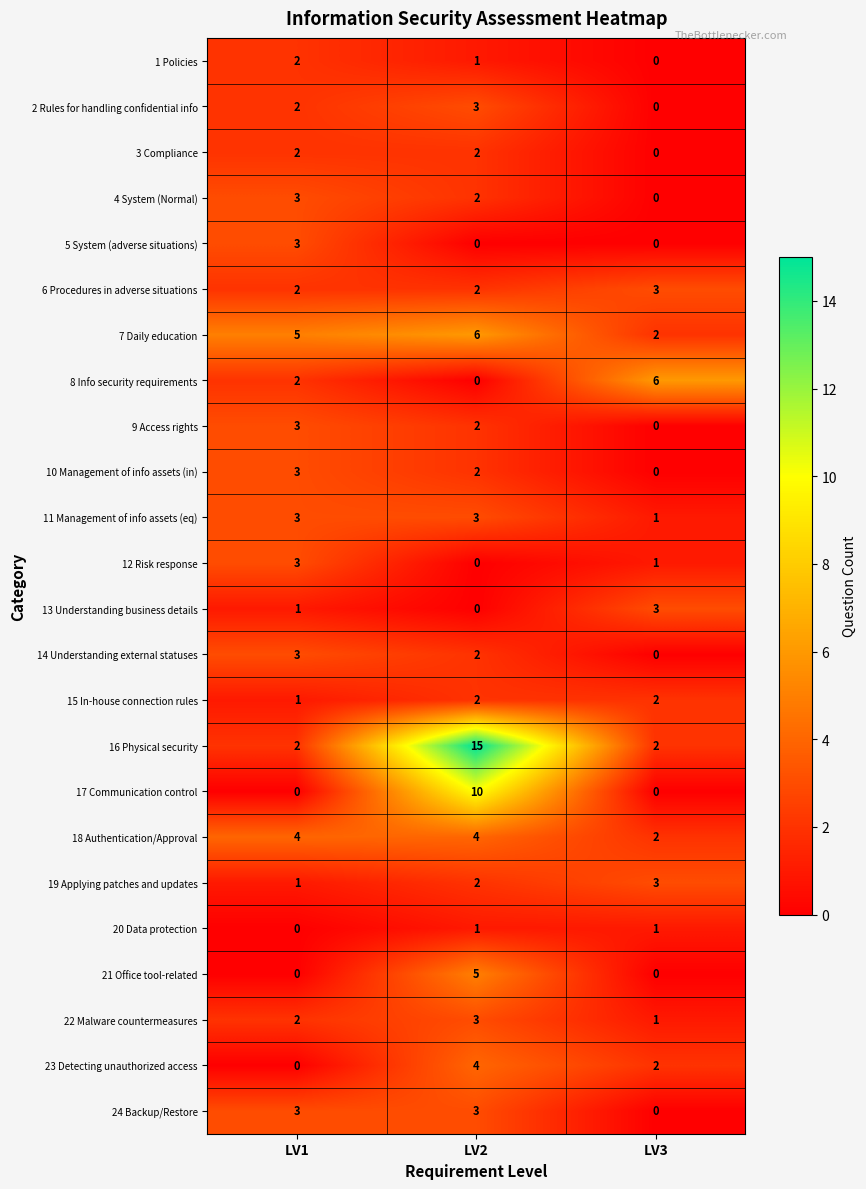

How many series are shown in this chart?

24